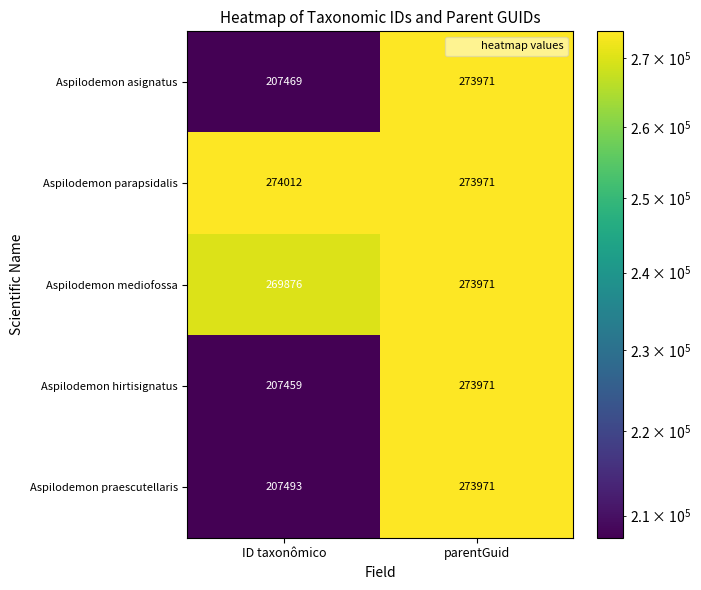

Which series has the largest range (max minus min)?

Aspilodemon hirtisignatus